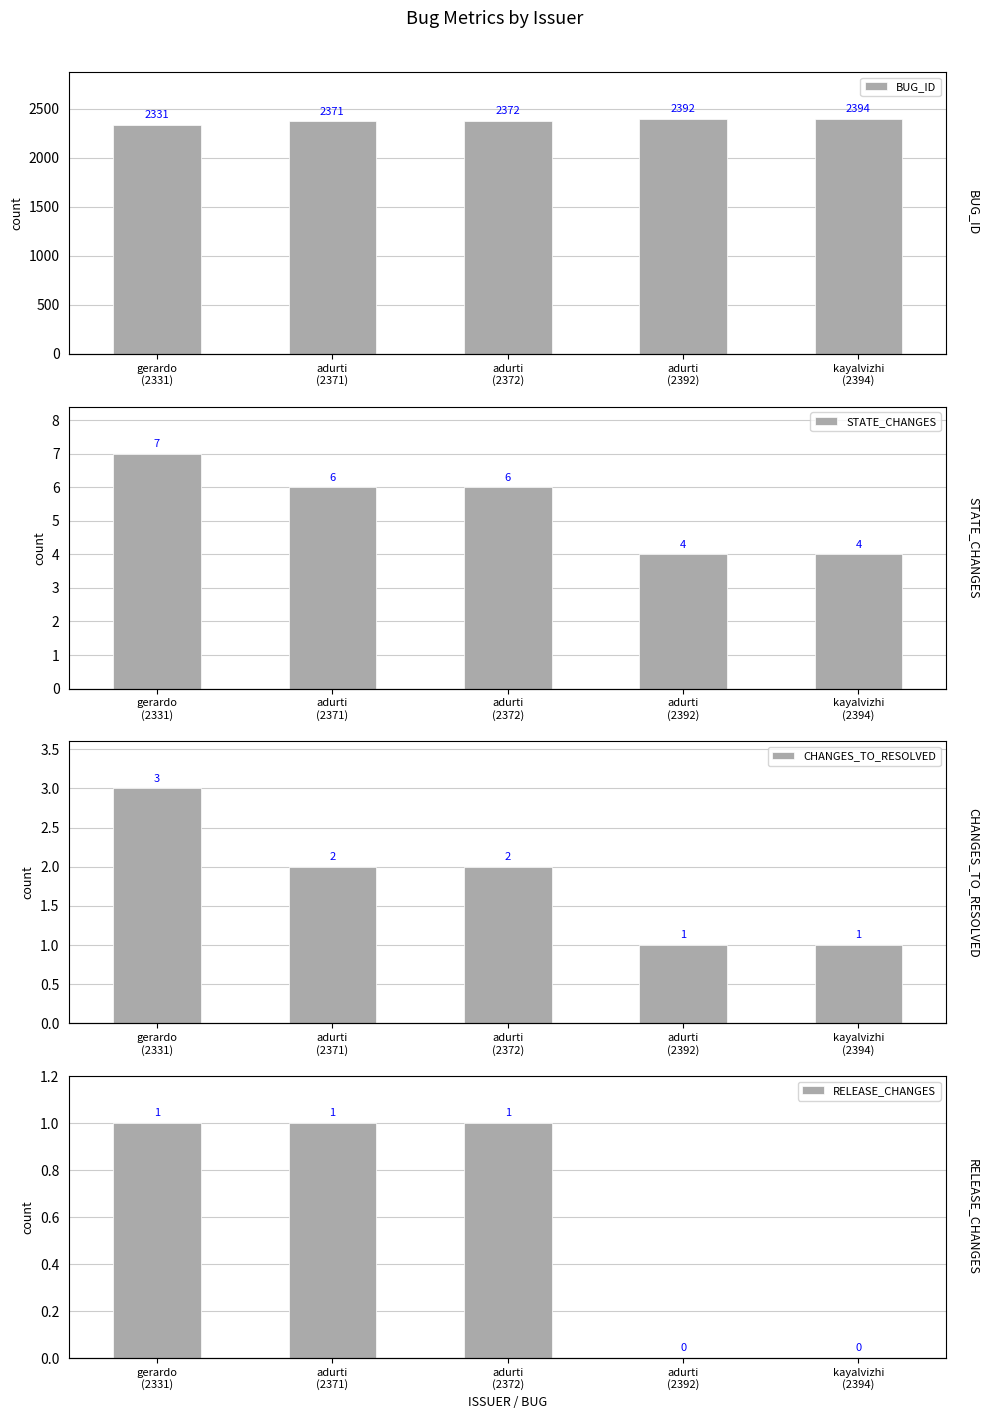

What is the value of the BUG_ID bar at the 2nd from the left?

2371